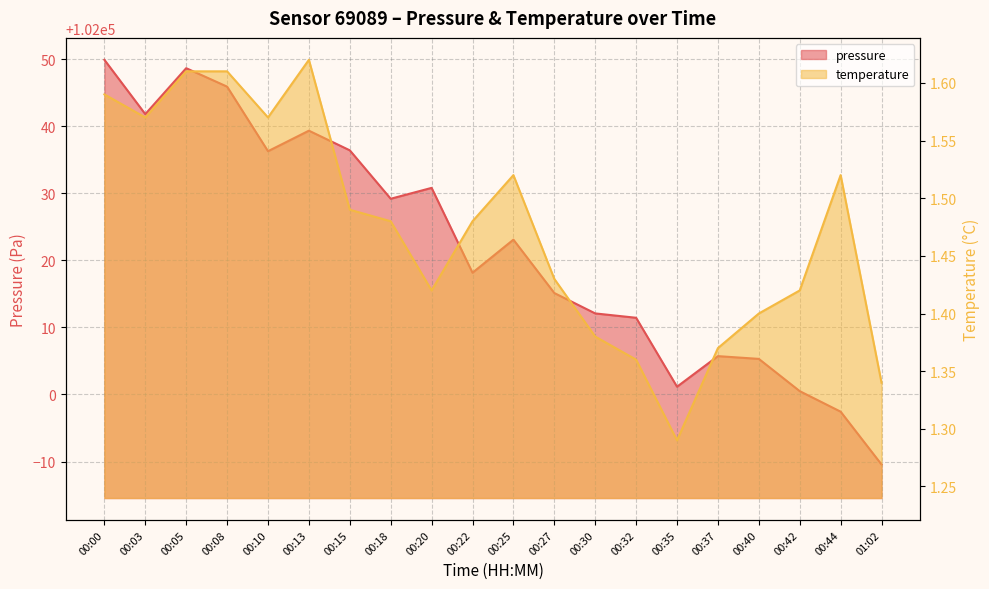

Does the chart have visible grid lines?

Yes